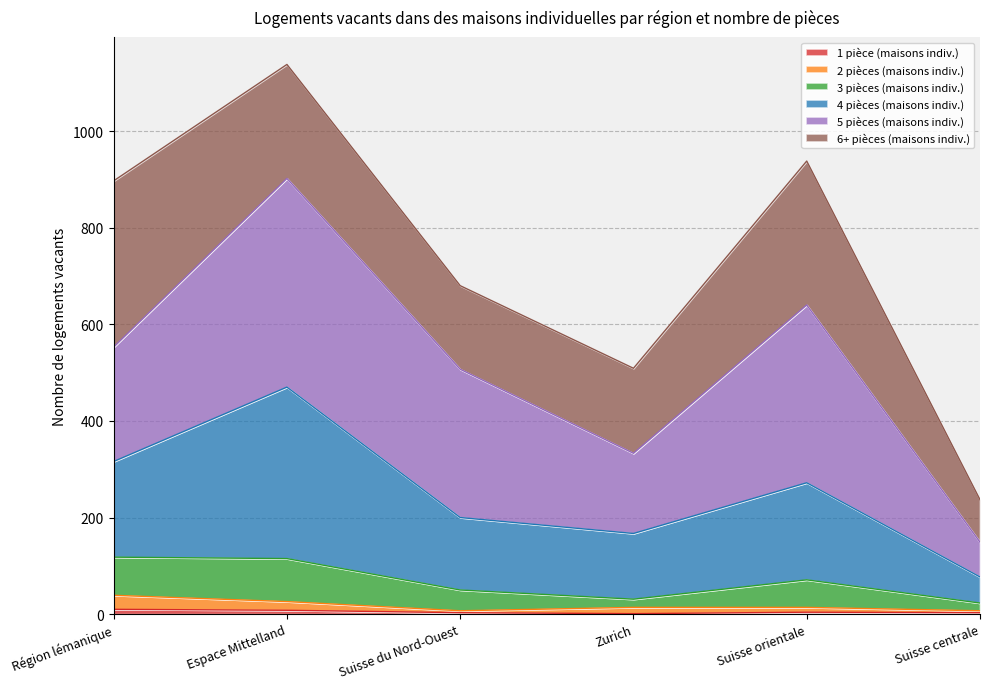

What value does the 2 pièces (maisons indiv.) series have at Suisse du Nord-Ouest, to the nearest 5?

5